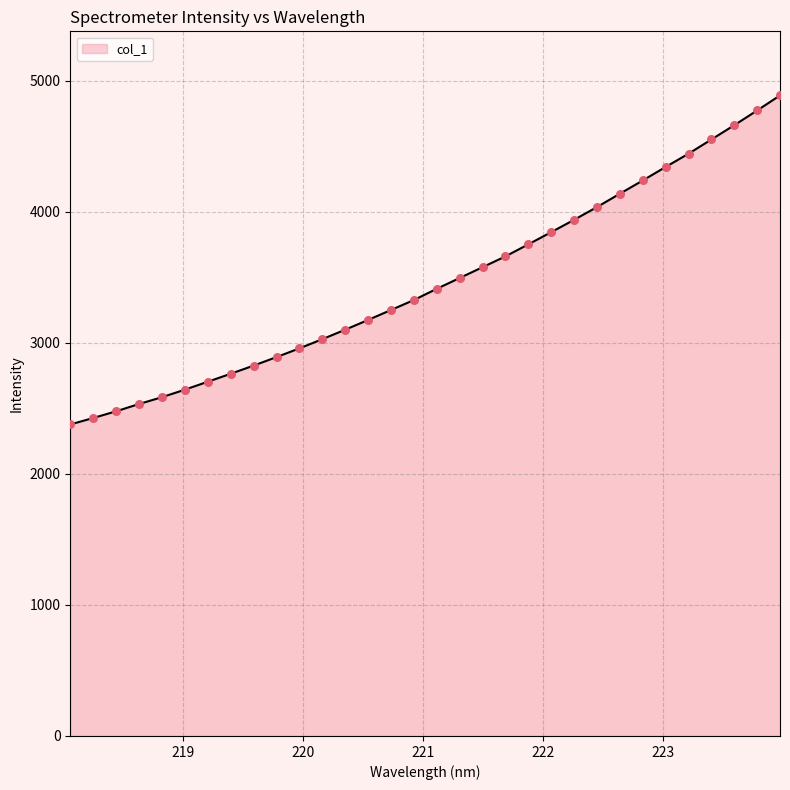

What is the minimum value shown in the chart?

2376.7